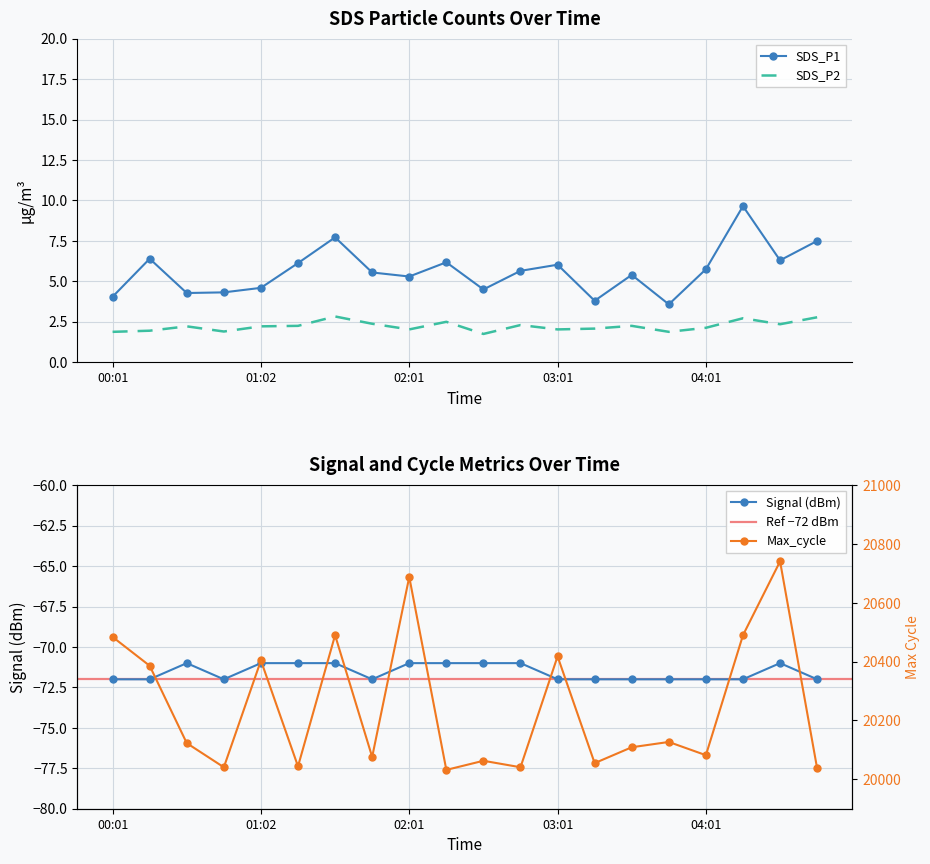

Is this an area chart (filled region under the line)?

No